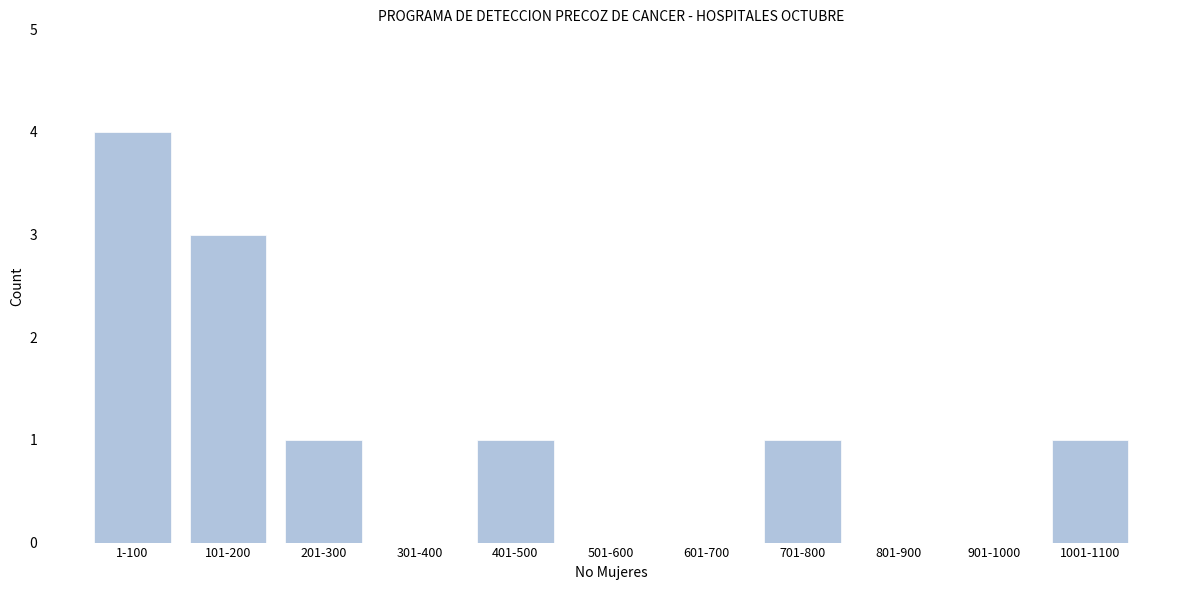

What is the greatest value displayed?

4